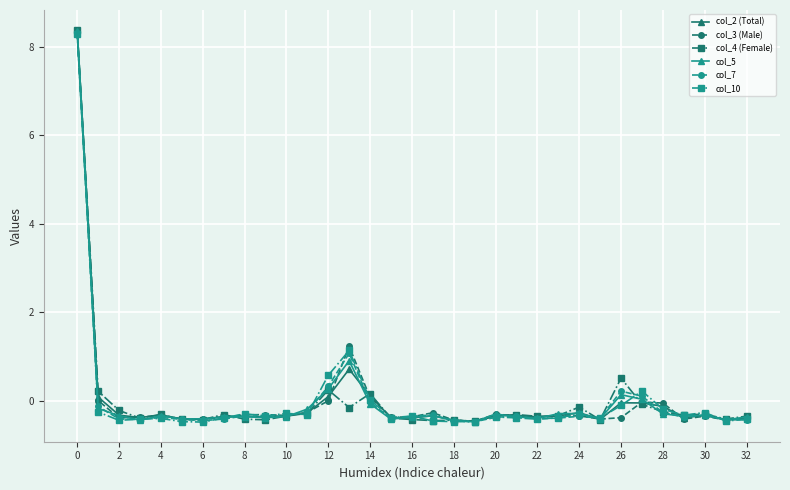

What is the value of the col_7 point at the 18th from the left?

-0.3